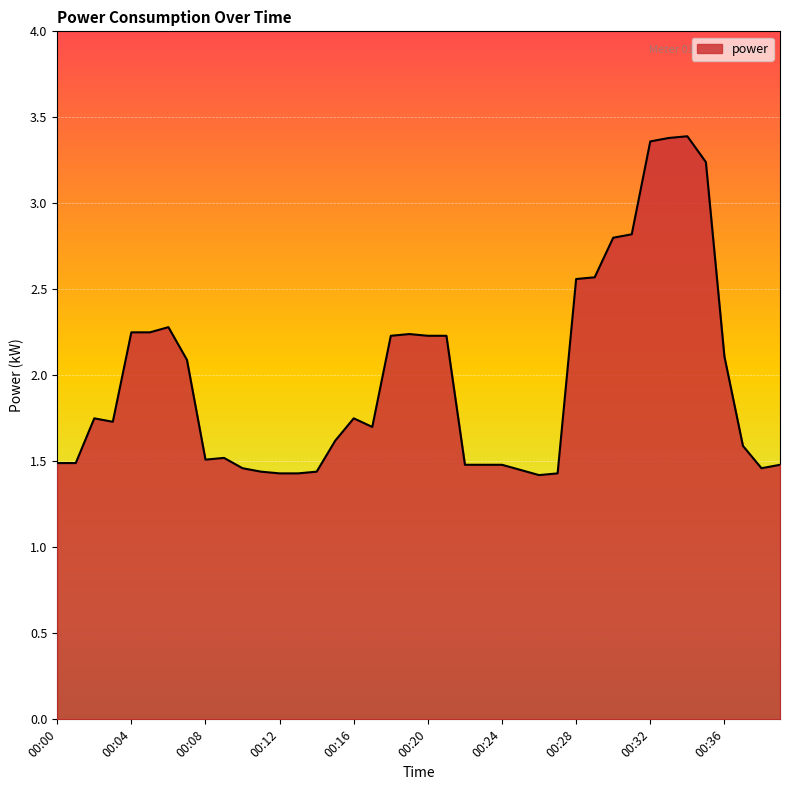

What is the difference between the maximum and minimum values?

2.0